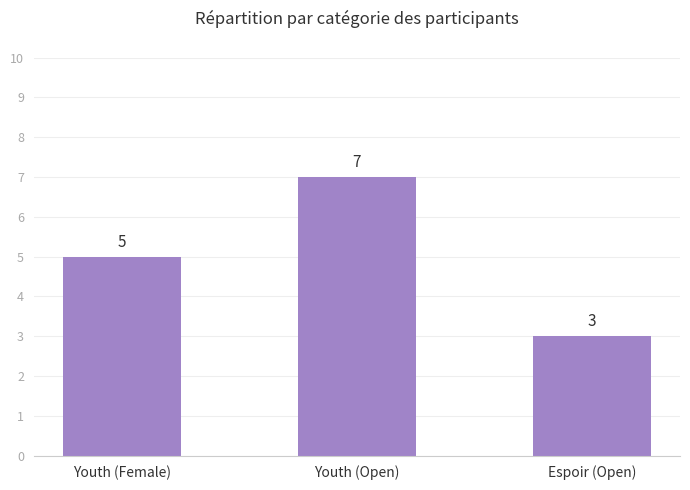

Reading left to right, transcribe all the data shown in this chart.

Youth (Female)=5	Youth (Open)=7	Espoir (Open)=3